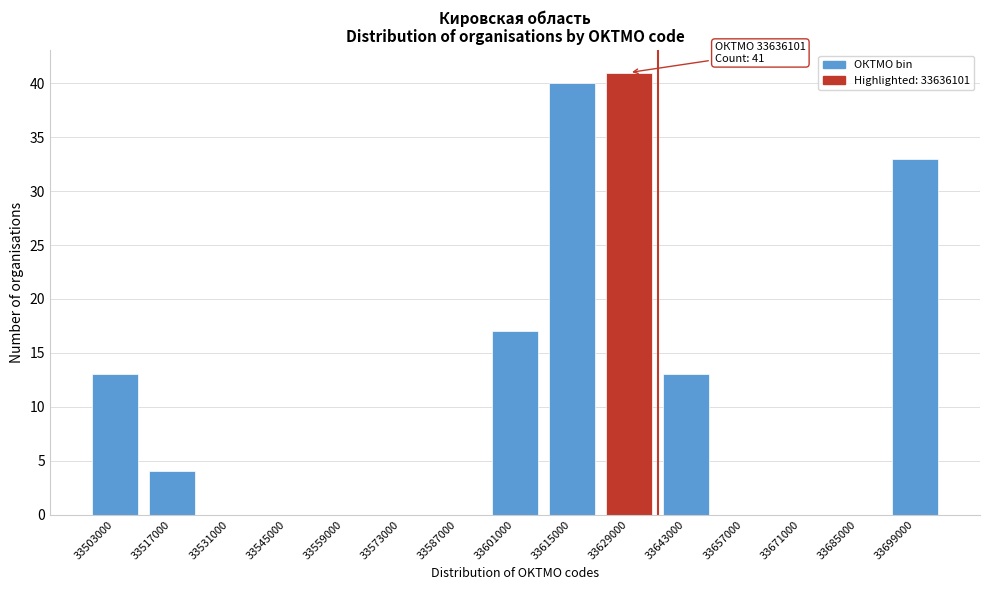

Reading left to right, extract all data points from this chart.

33503000=13	33517000=4	33531000=0	33545000=0	33559000=0	33573000=0	33587000=0	33601000=17	33615000=40	33629000=41	33643000=13	33657000=0	33671000=0	33685000=0	33699000=33